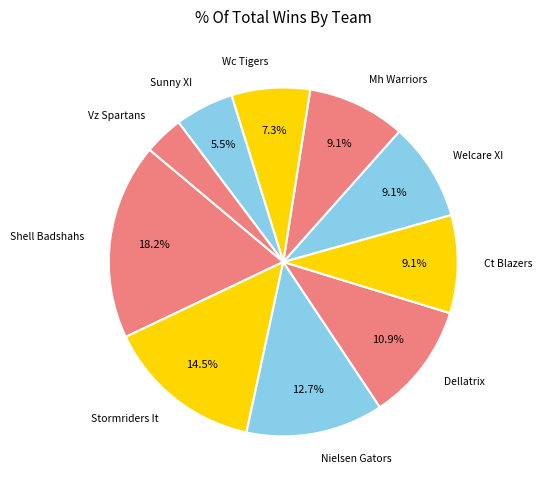

To the nearest percent, what is the average slice percentage?

10%